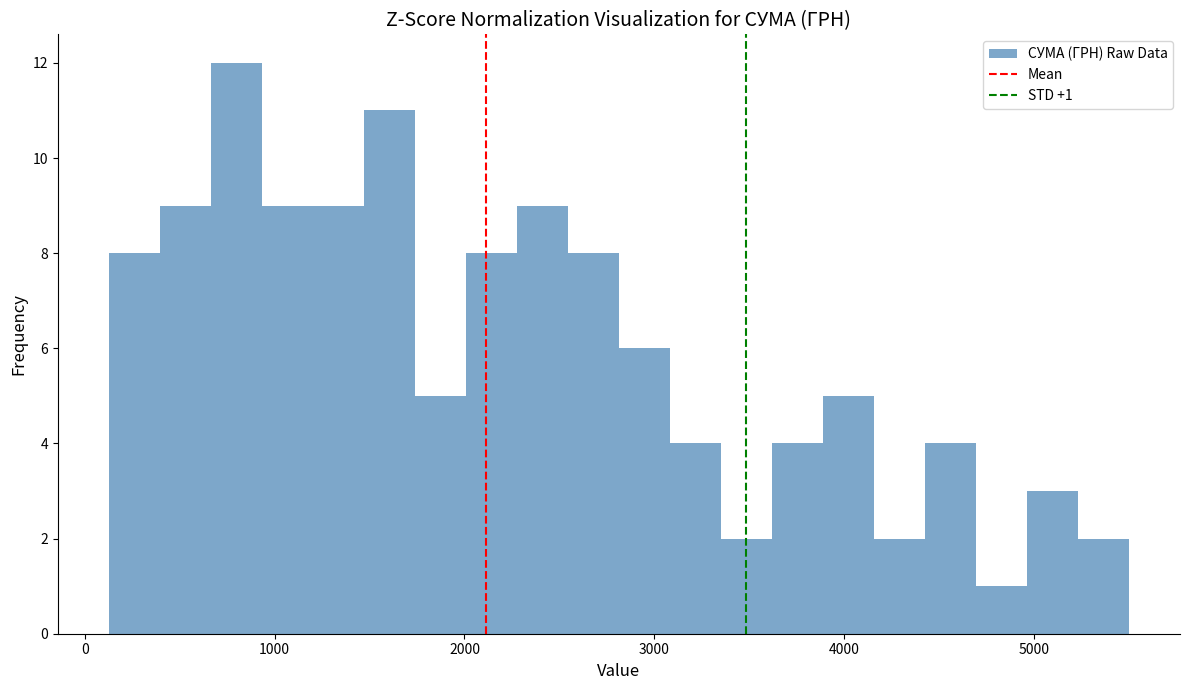

Around what value on the x-axis is the tallest bar? Give the approximate position of its centre, as read against the axis.

800